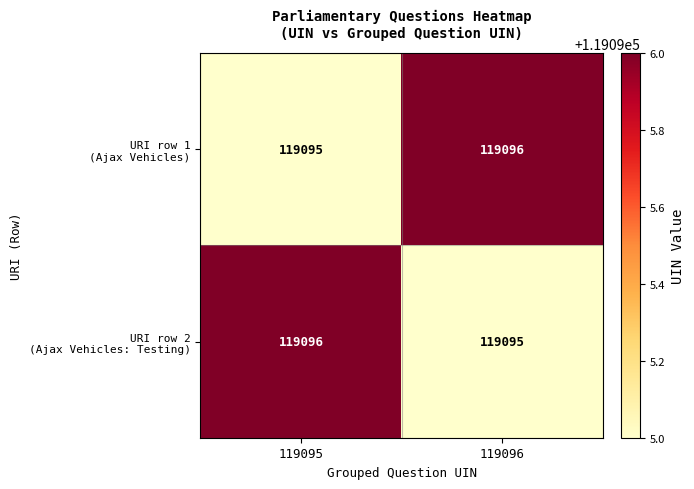

The URI row 2 (Ajax Vehicles: Testing) series shows 30705 at 119096. True or false?

False